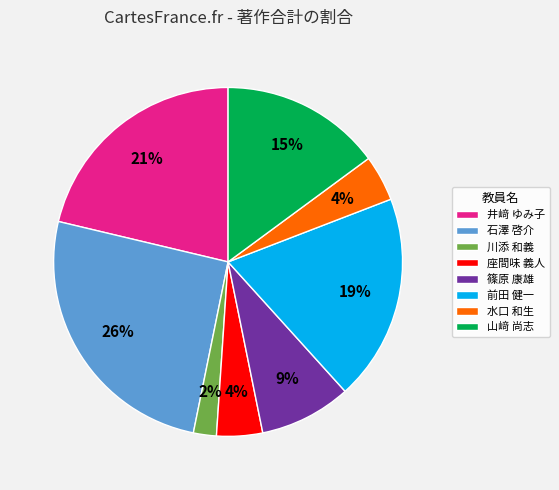

How many segments does this pie chart have?

8